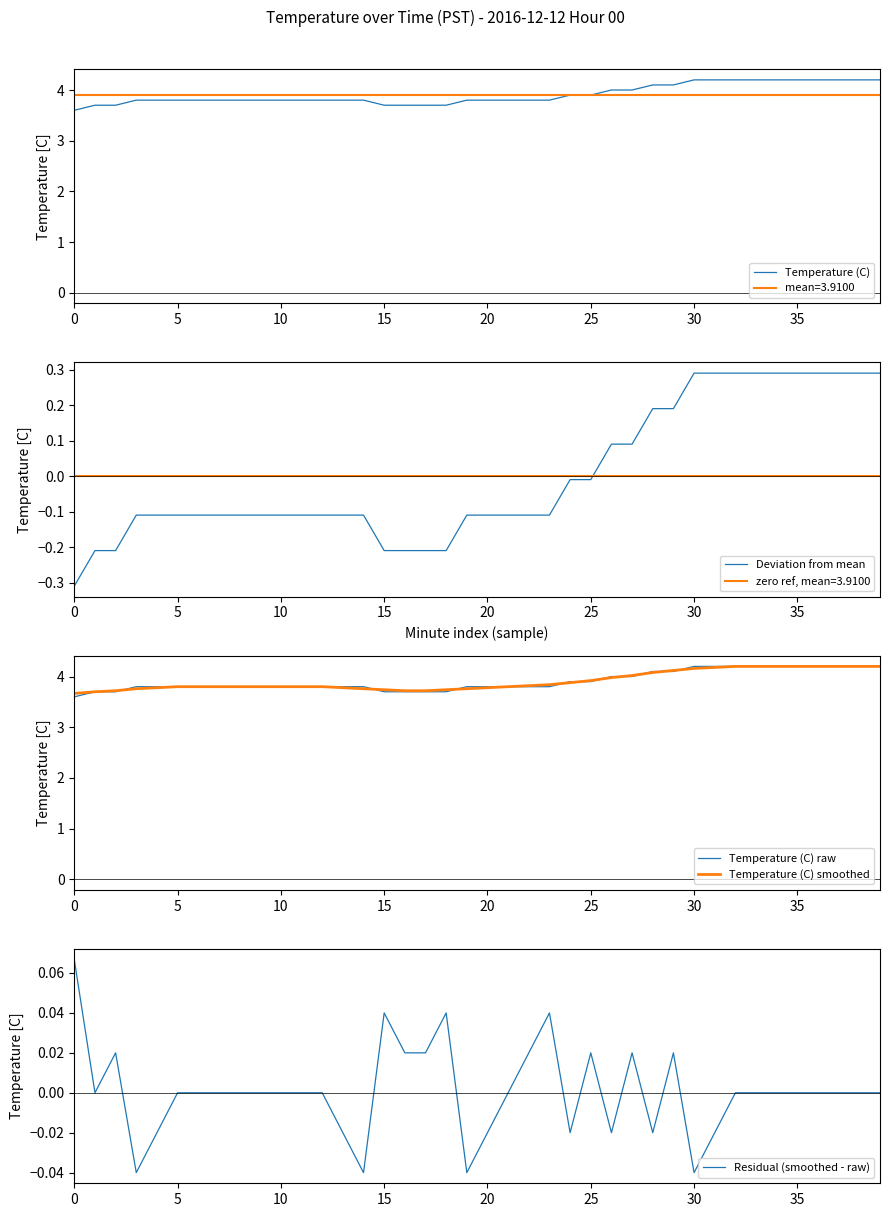

What is the difference between the highest and lowest values at 24?

3.9